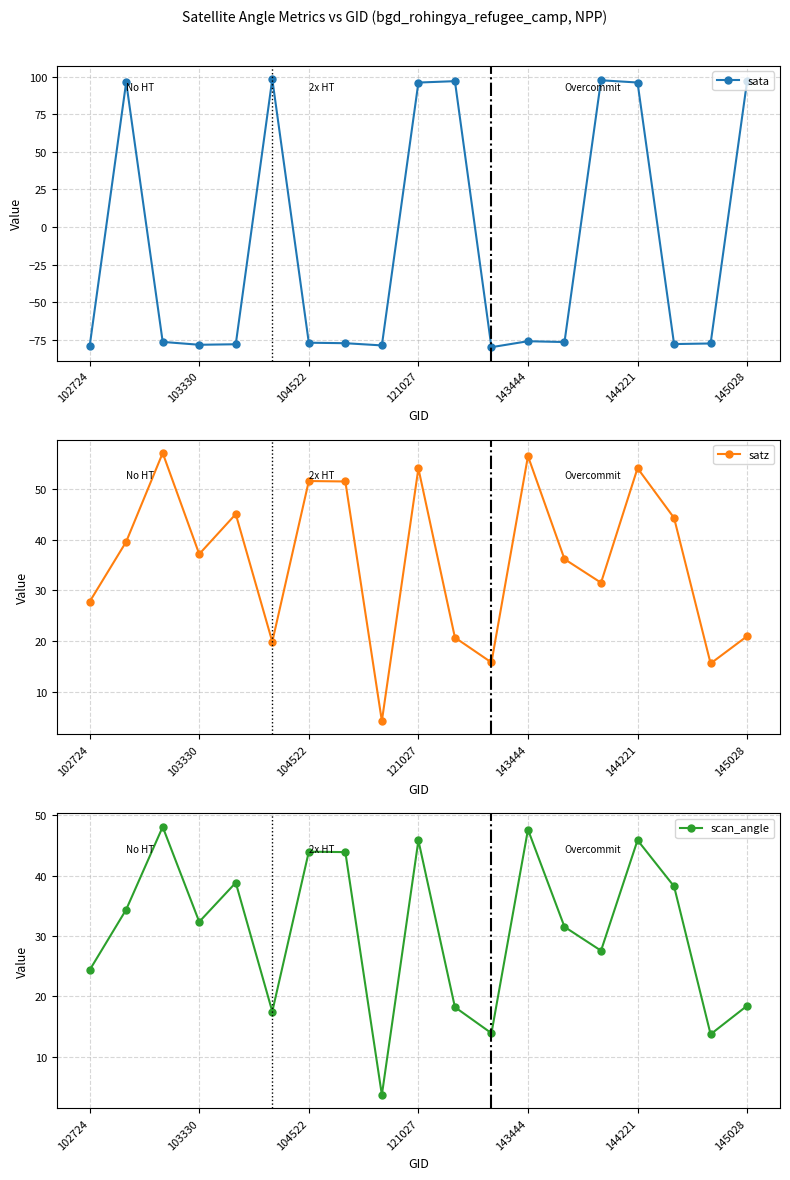

What is the minimum value for scan_angle?

3.7